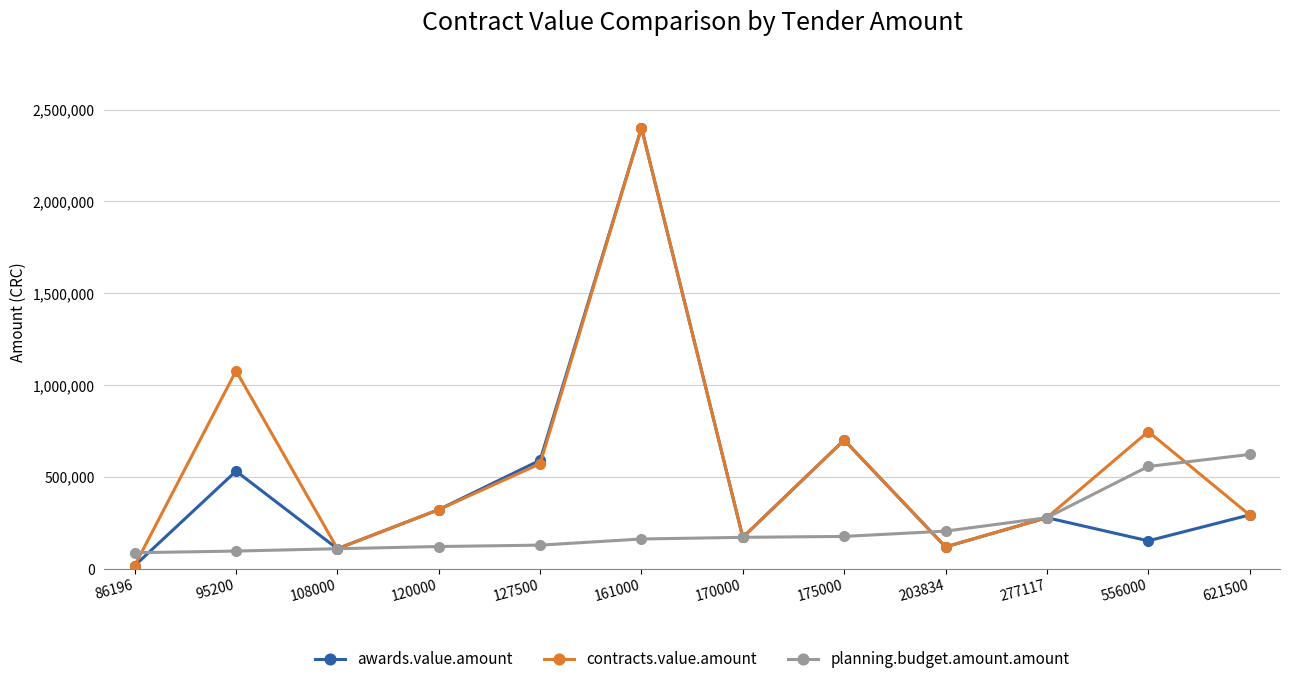

What is the value of the planning.budget.amount.amount point at the 3rd from the left?

108000.0